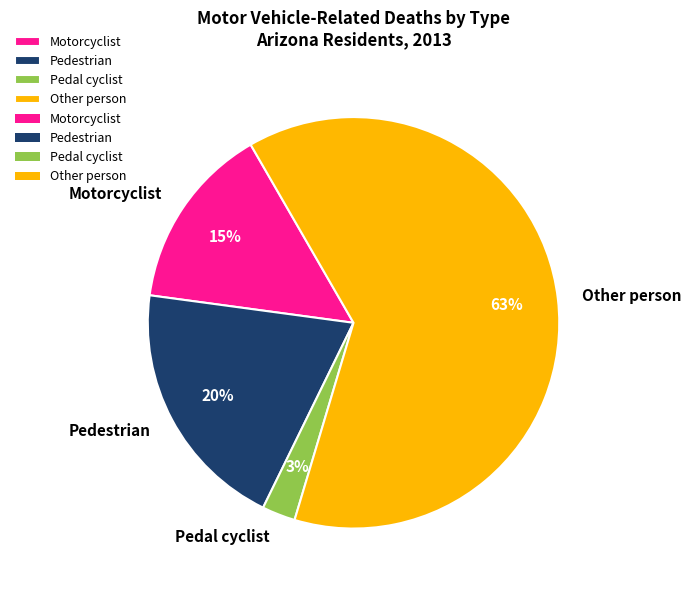

Rank the categories by value from highest to lowest.

Other person, Pedestrian, Motorcyclist, Pedal cyclist